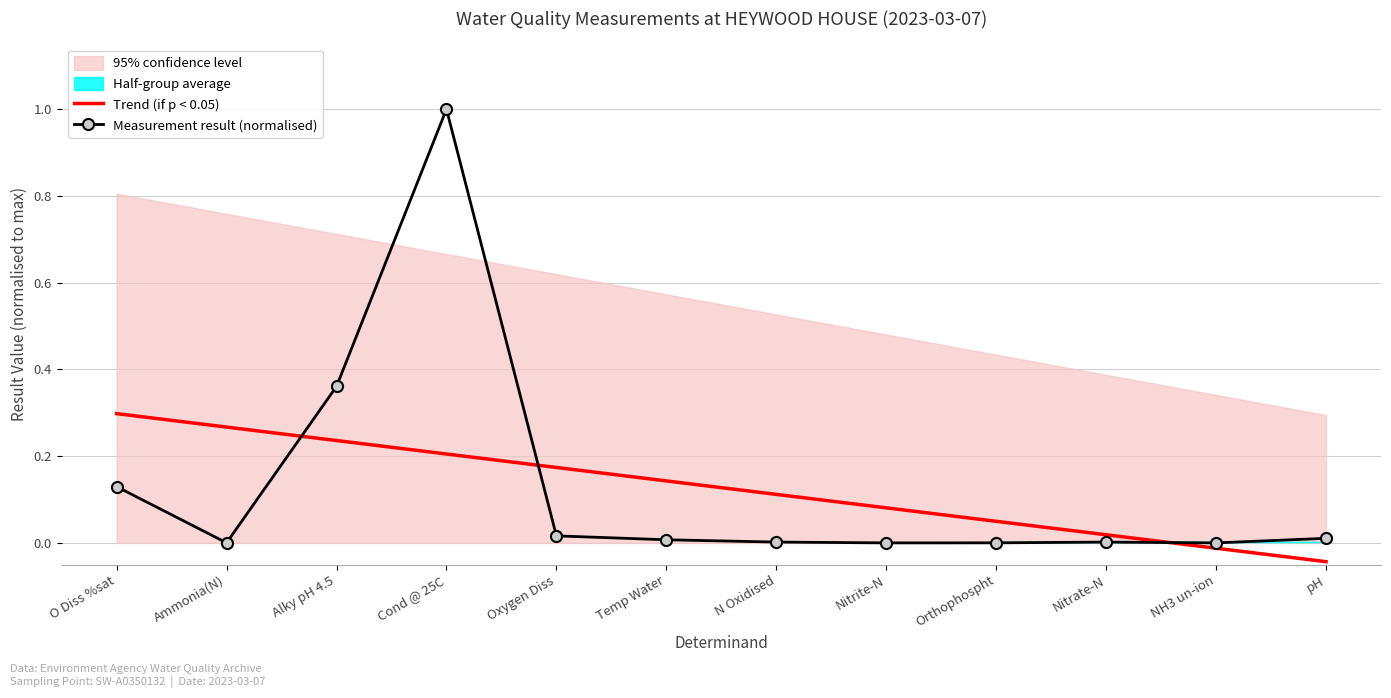

What is the difference between the maximum and second lowest values in the Measurement result (normalised) series?

1.0